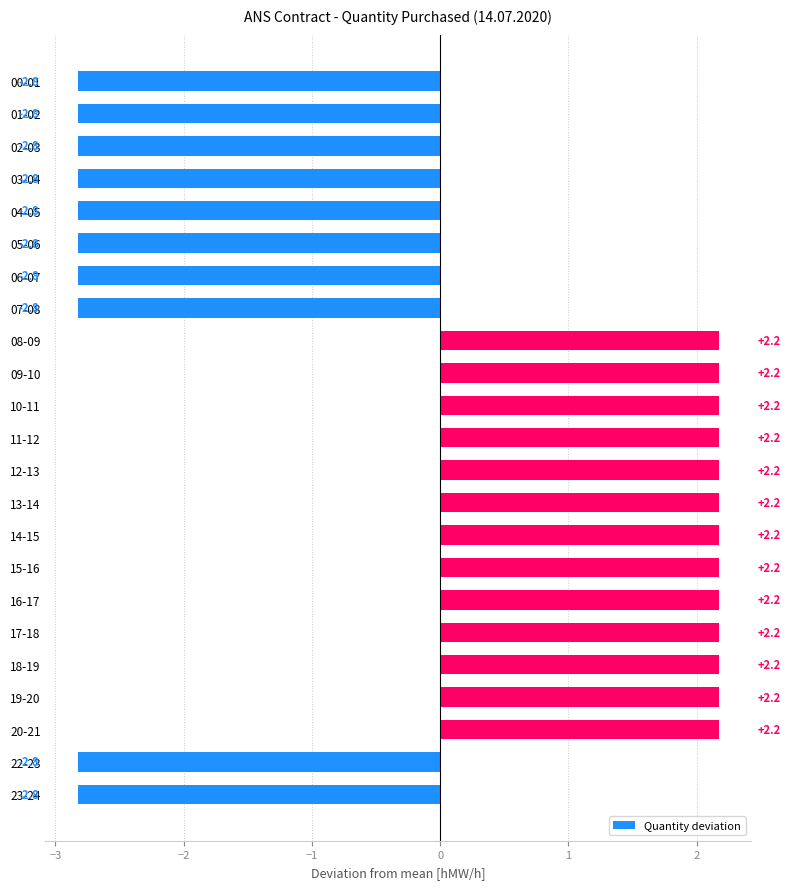

How many series are shown in this chart?

1